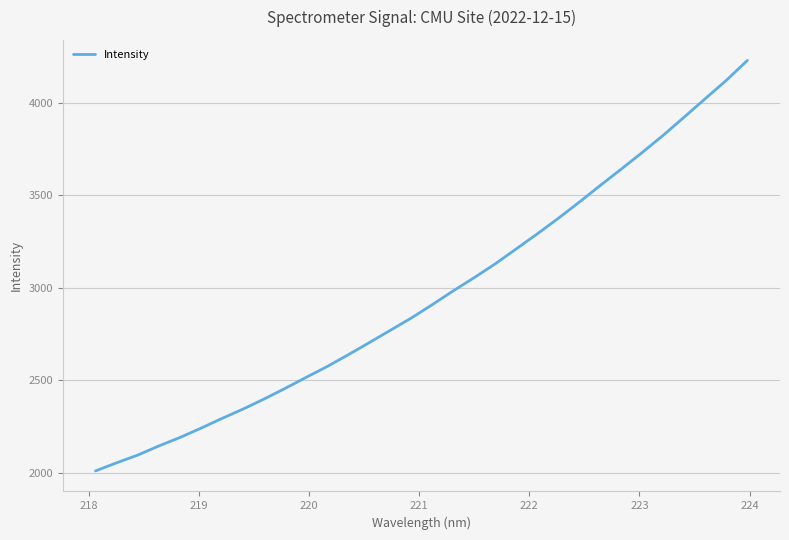

What is the smallest value displayed?

2010.7